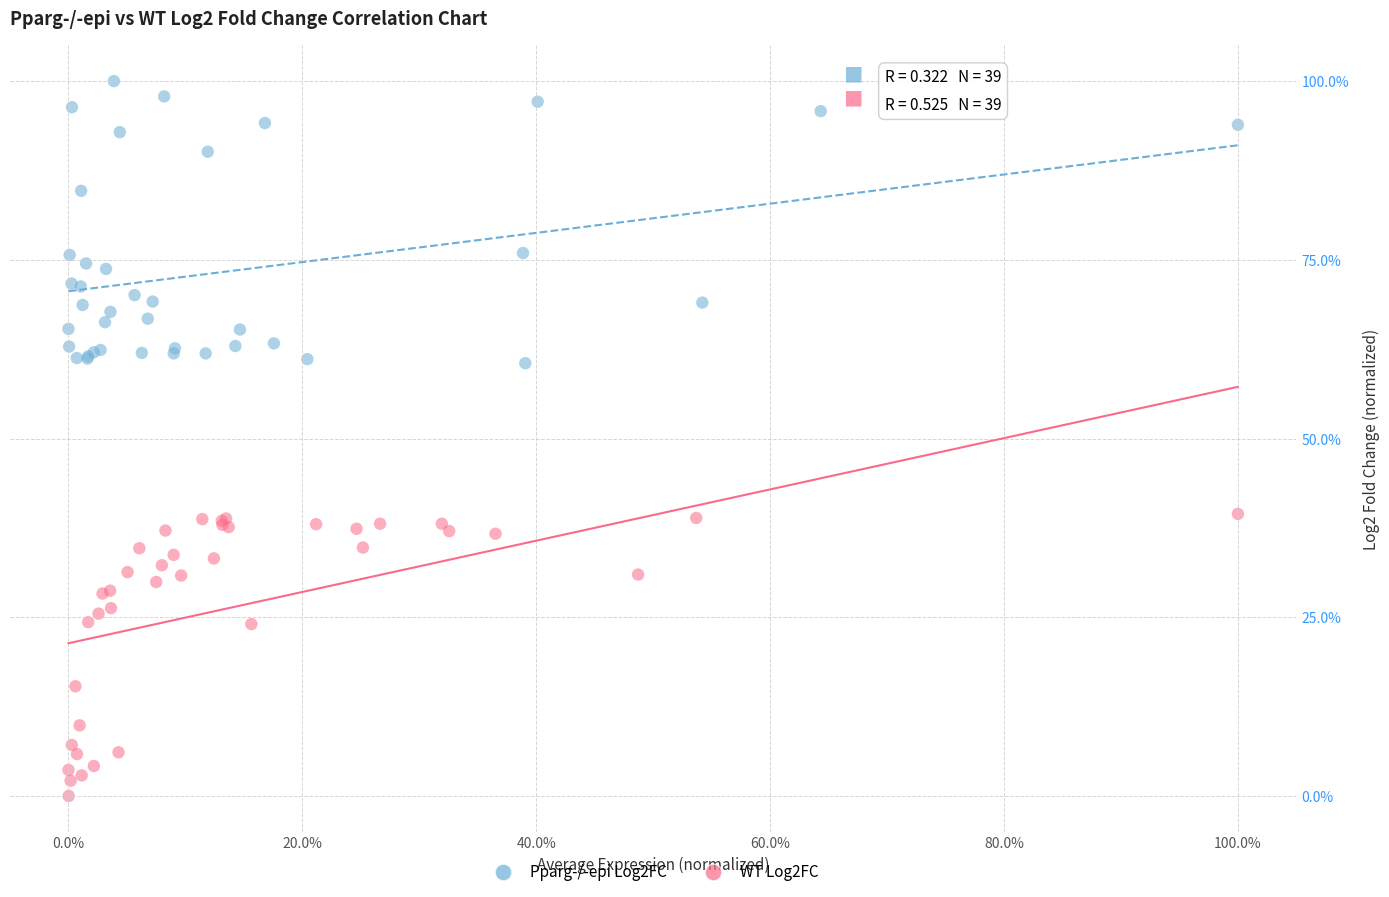

Which series reaches the maximum Y coordinate?

Pparg-/-epi Log2FC